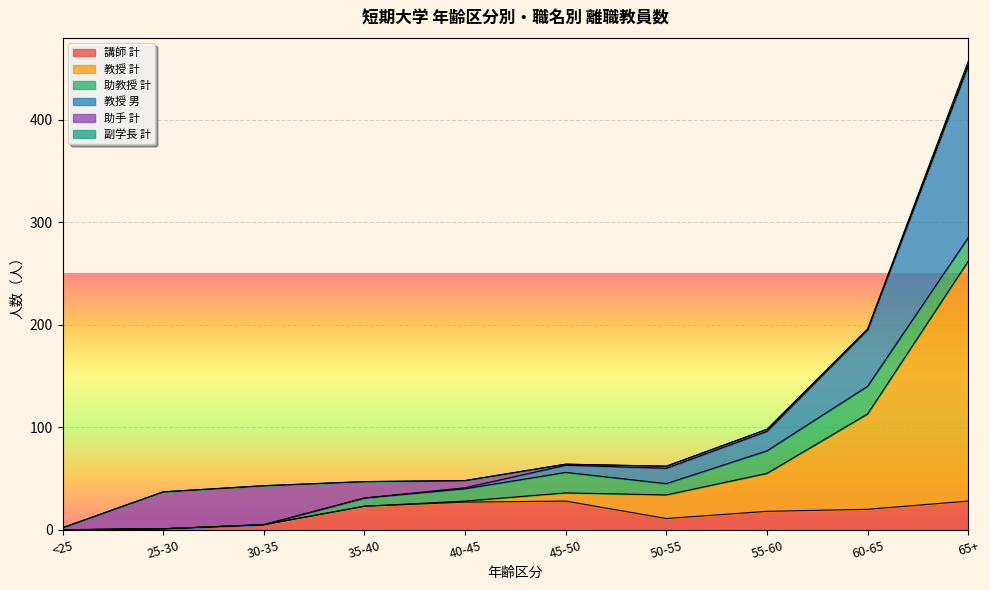

What is the total value across all series at 60-65?

196